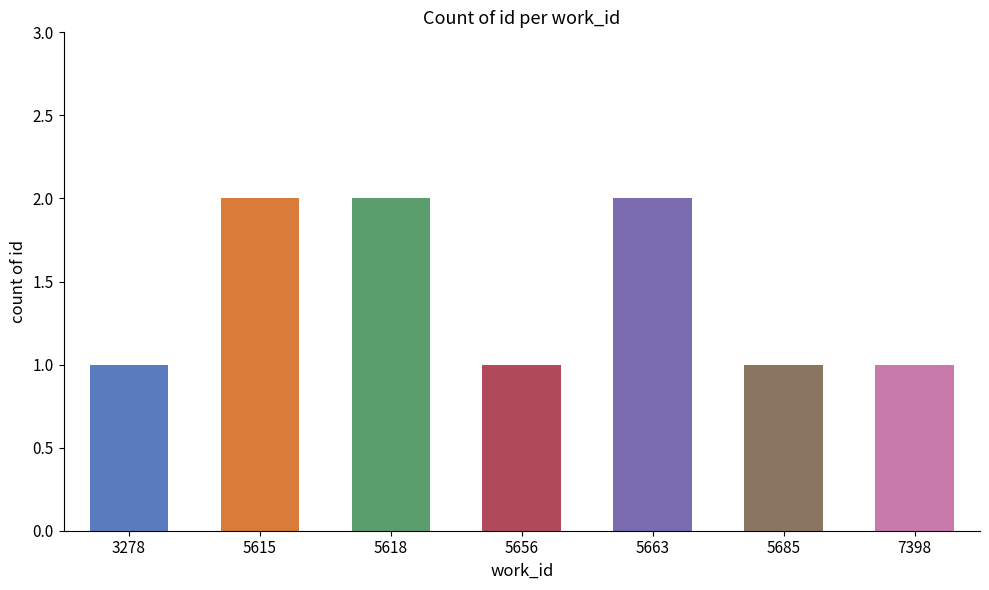

What is the change in value from 5656 to 5663?

+1